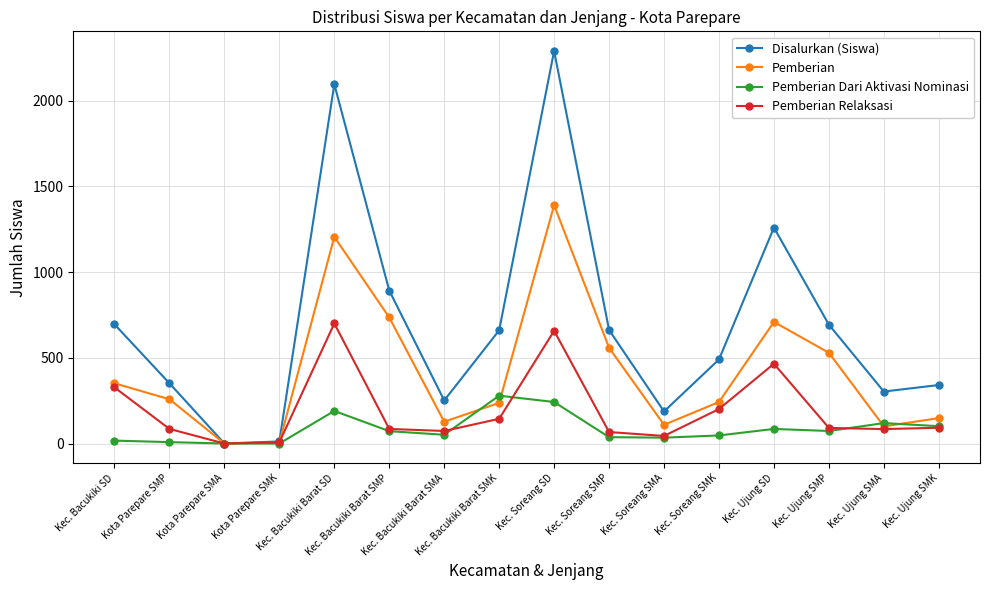

At Kec. Soreang SMK, list the series in order from largest to smallest.

Disalurkan (Siswa), Pemberian, Pemberian Relaksasi, Pemberian Dari Aktivasi Nominasi